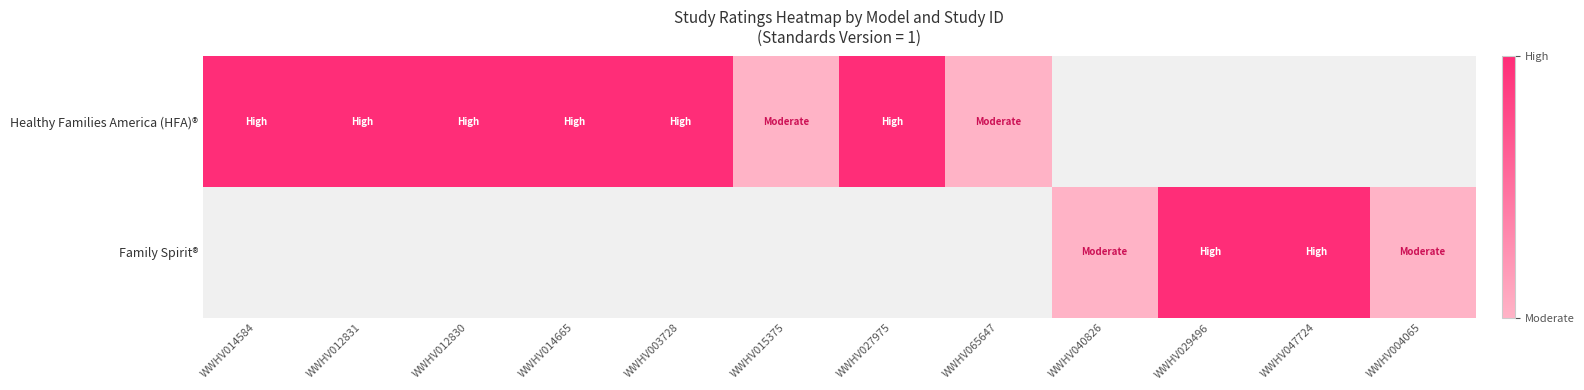

What is the difference between the maximum and minimum values in the Healthy Families America (HFA)® series?

1.0